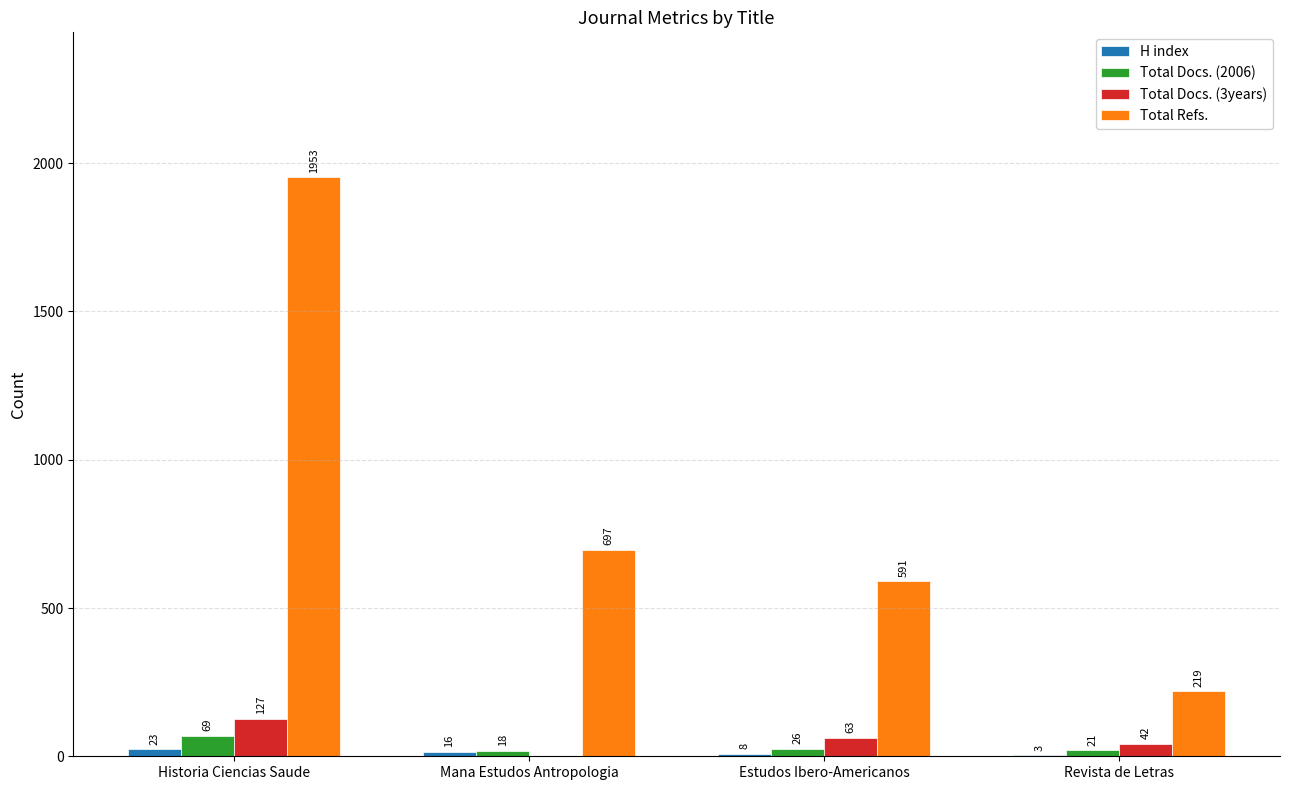

Is it true that Total Docs. (3years) equals 42 at Revista de Letras?

True